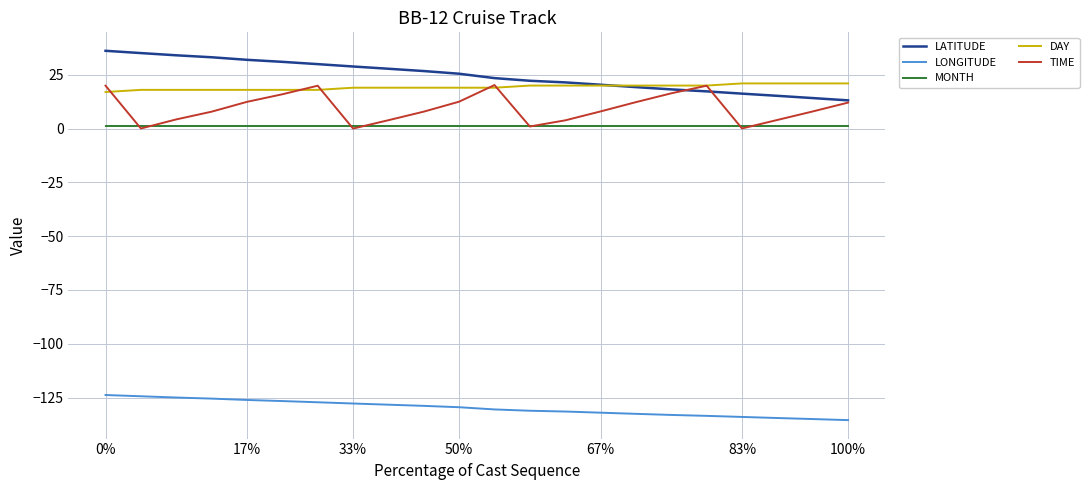

True or false: LONGITUDE and MONTH intersect in this chart.

False